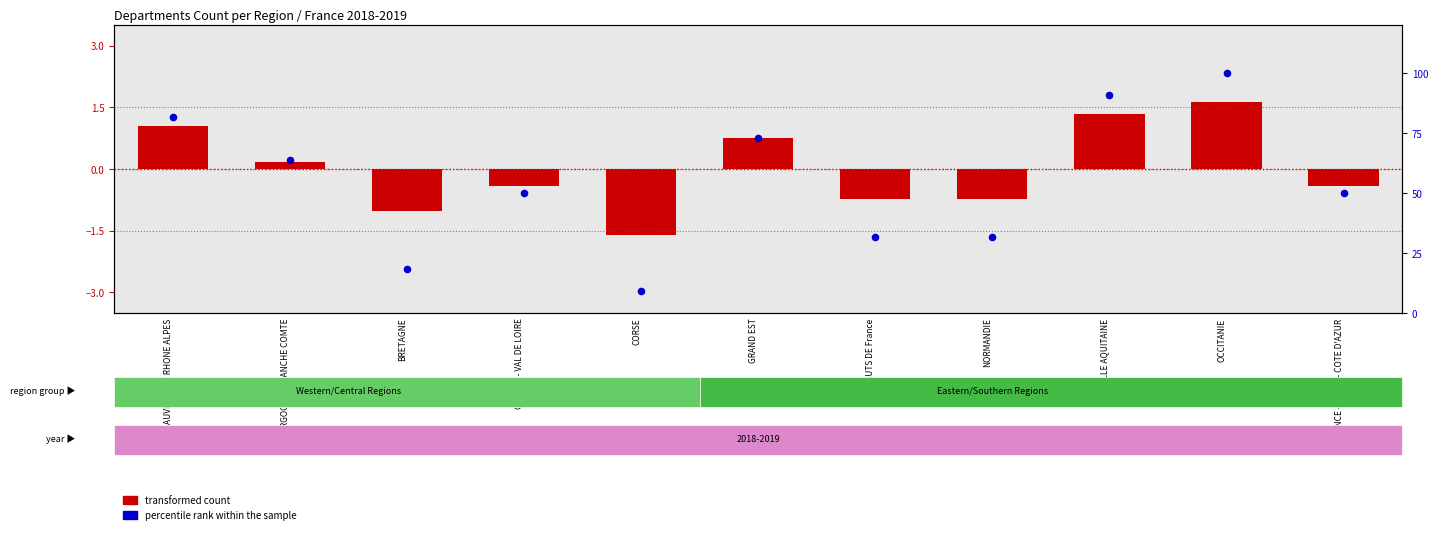

Which series reaches the minimum Y coordinate?

transformed count